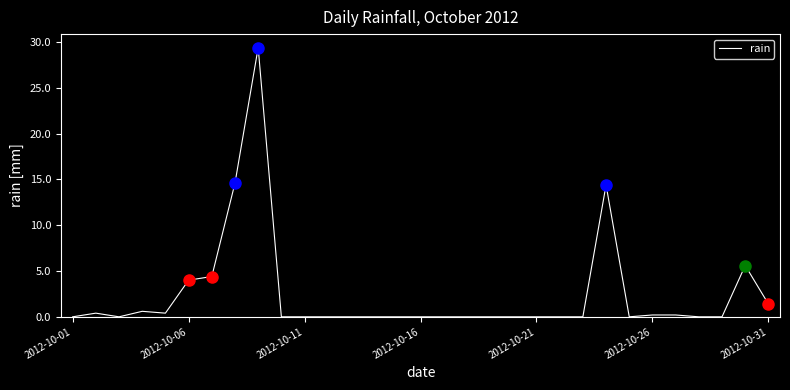

What is the maximum value shown in the chart?

29.4